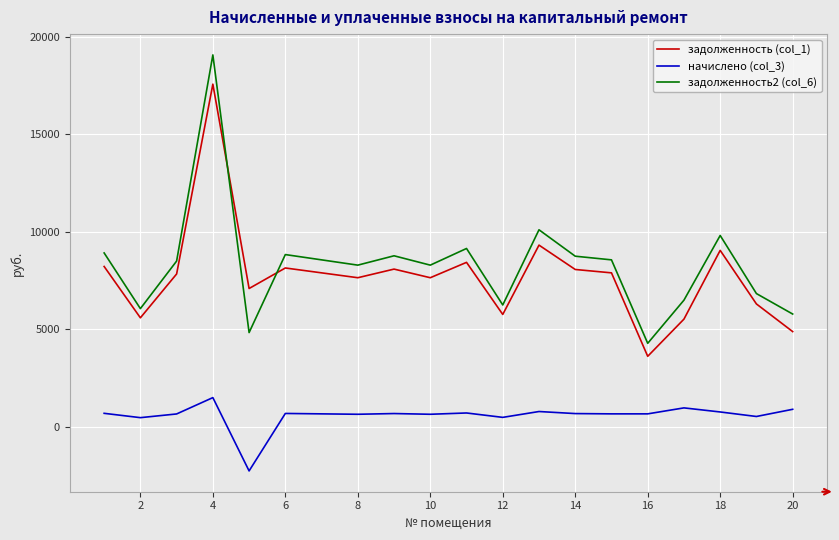

How many negative values does the начислено (col_3) series have?

1